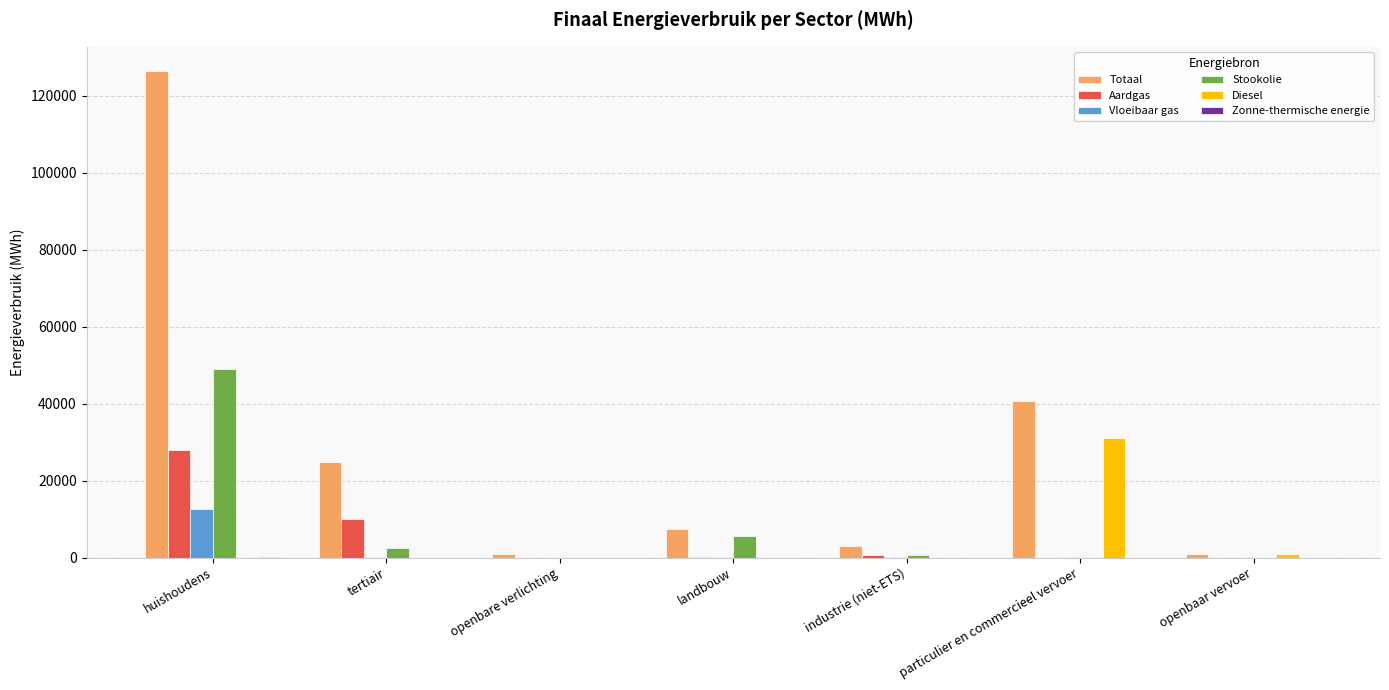

What is the maximum value for Diesel?

31147.0